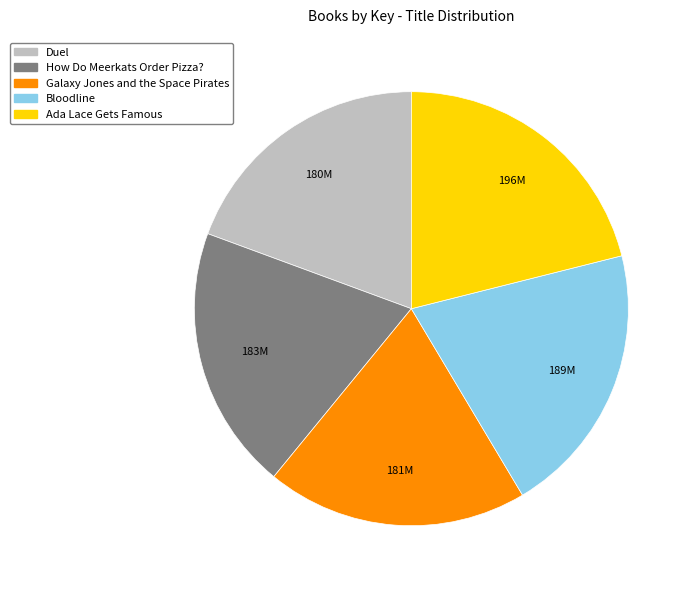

How many slices are in this pie chart?

5